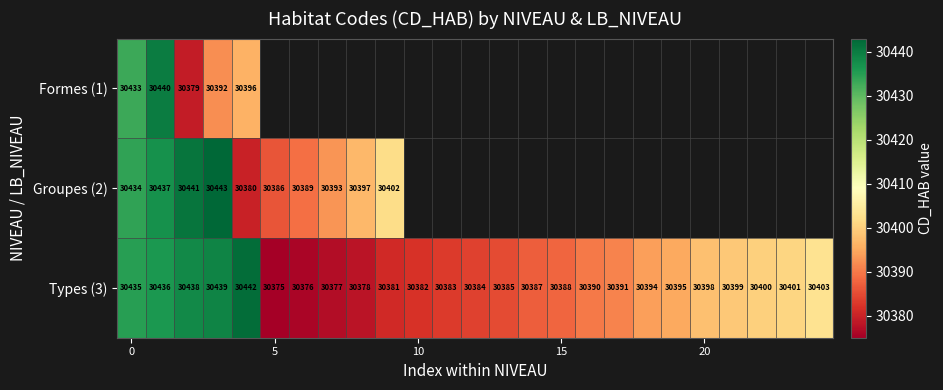

Which category has the lowest value across all series?

5